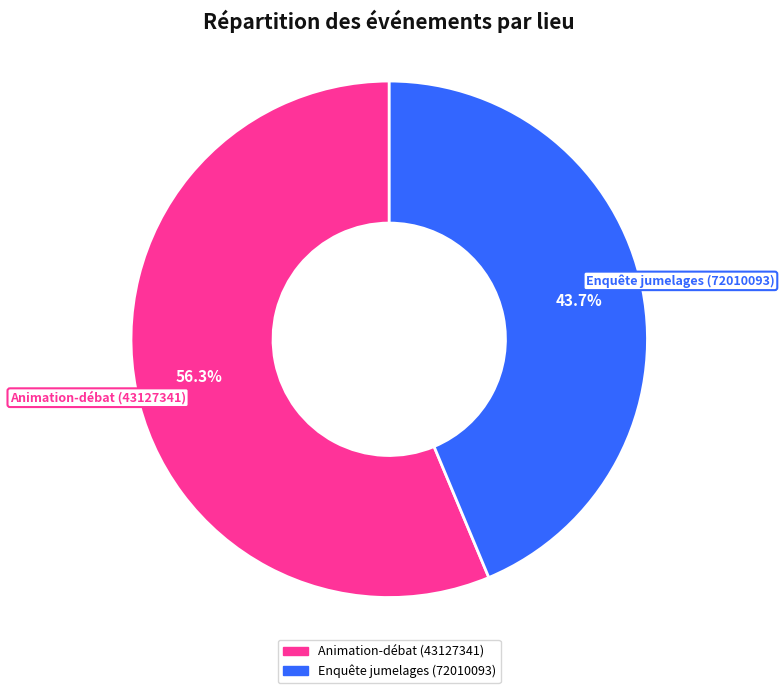

Is Enquête jumelages (72010093) the majority of the pie?

No